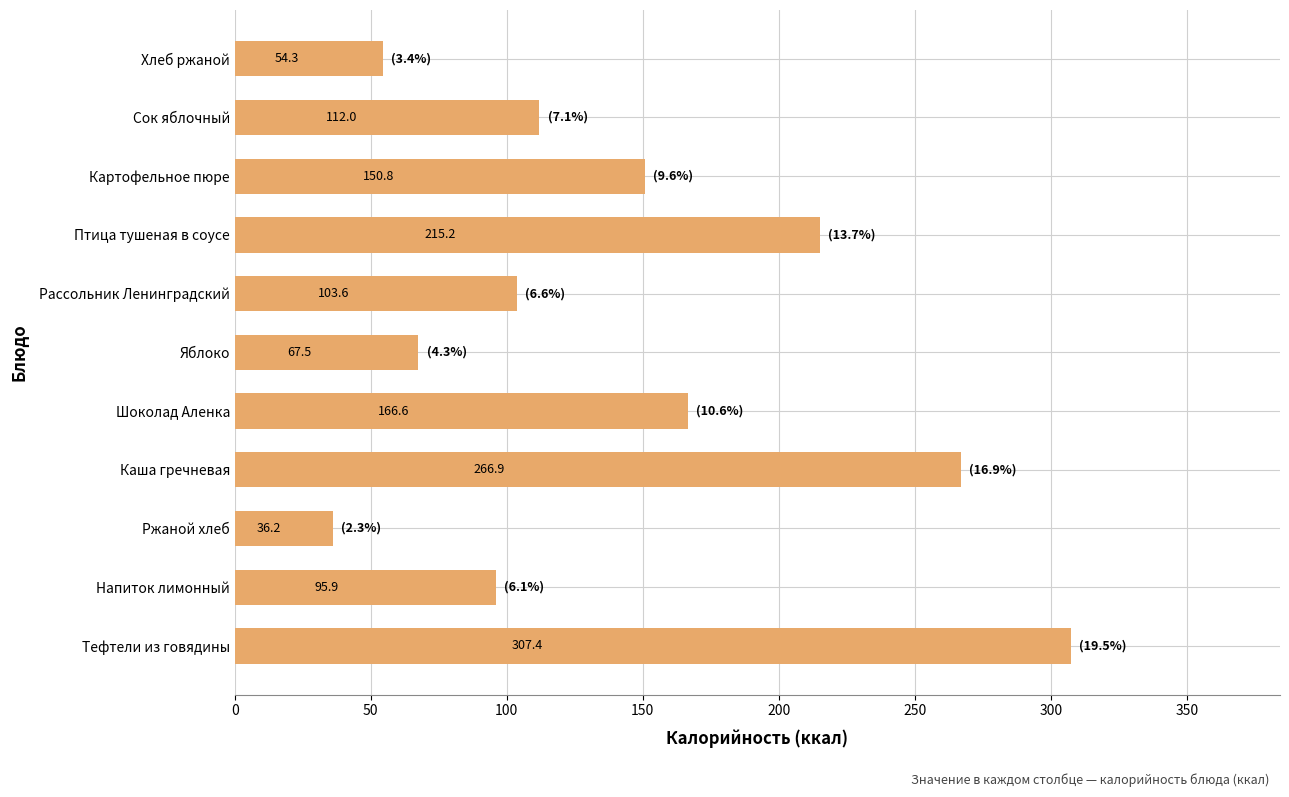

How many data points are less than 112?

5